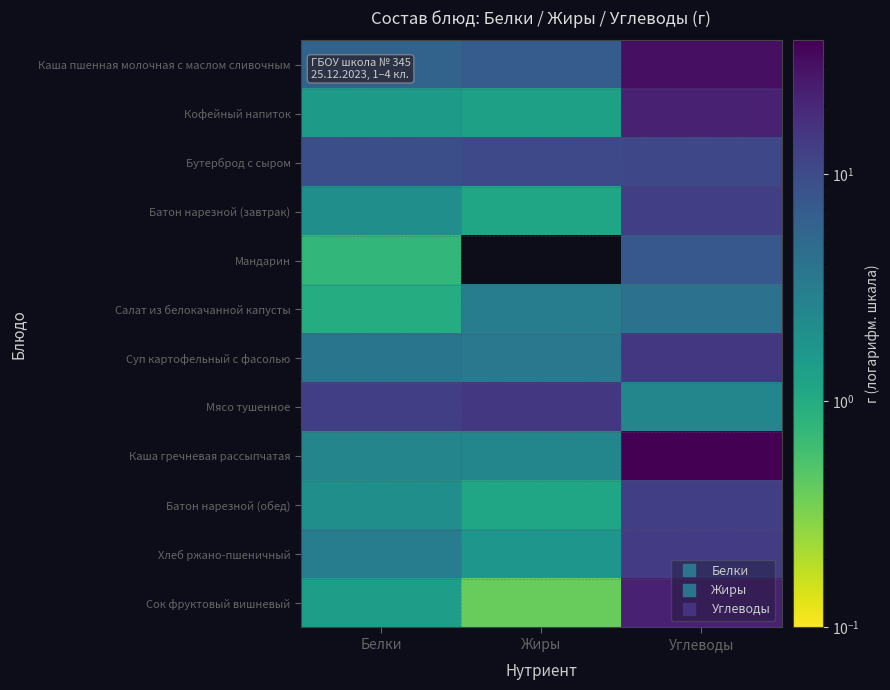

Which series changed the most between Белки and Углеводы?

Каша гречневая рассыпчатая